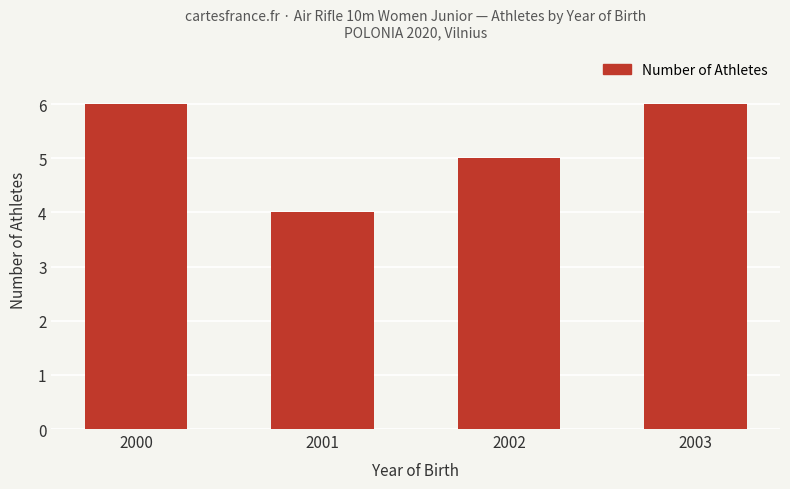

What is the sum of the values at 2000 and 2003?

12